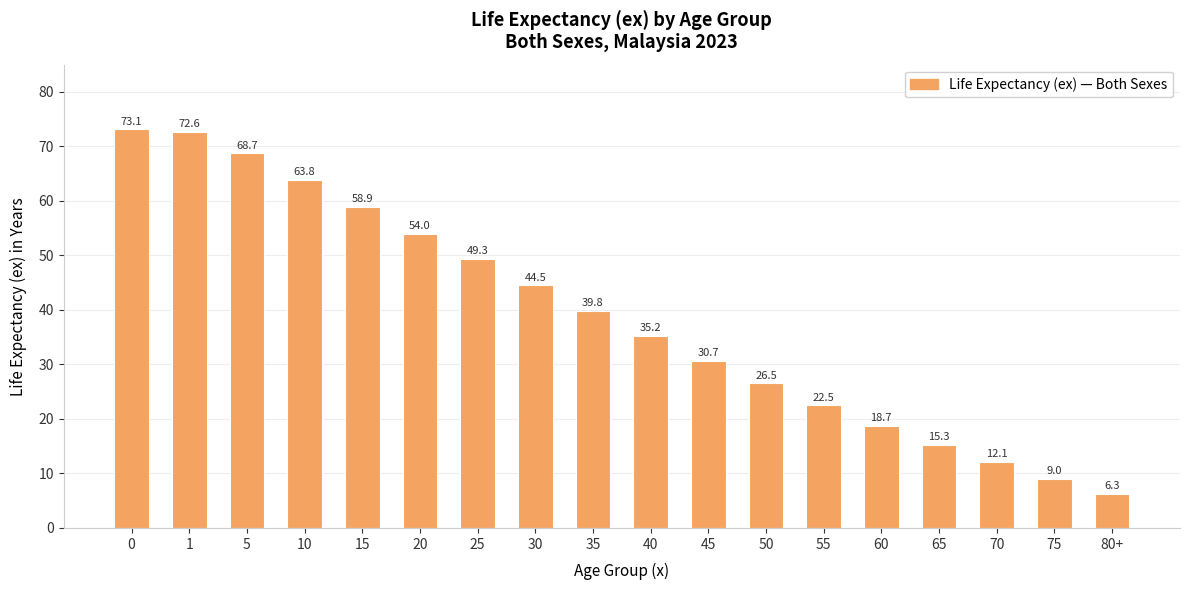

Does the chart contain any negative values?

No